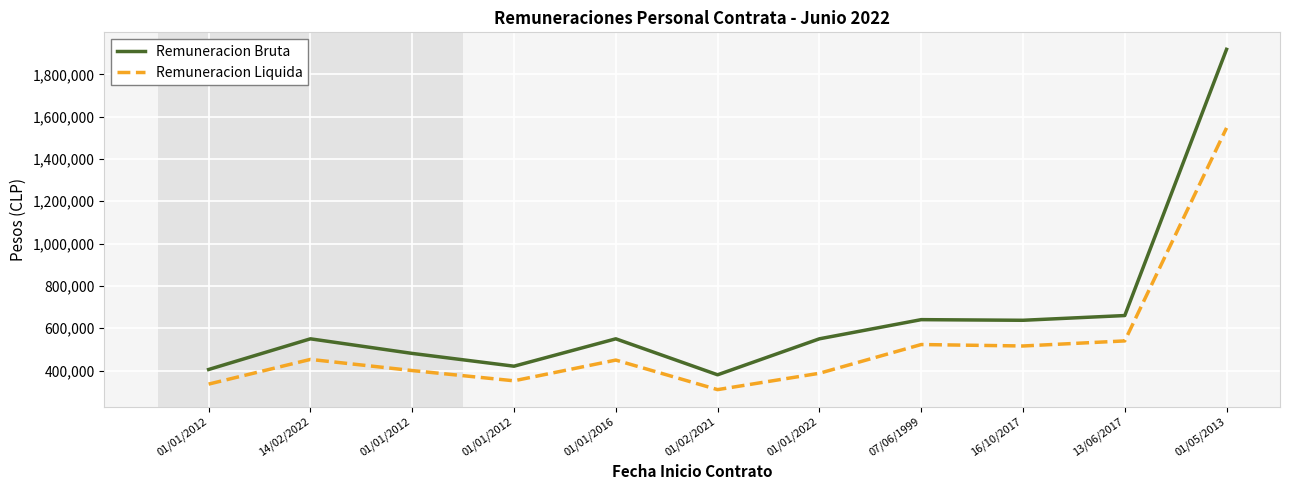

True or false: Remuneracion Bruta and Remuneracion Liquida intersect in this chart.

False